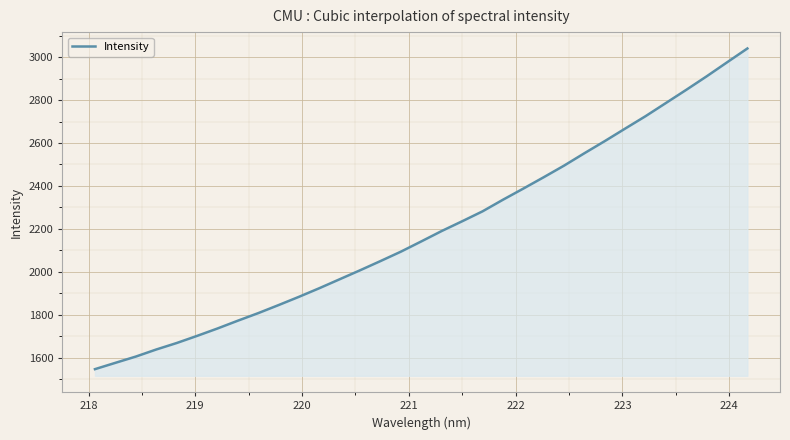

Count the number of data series in this chart.

1